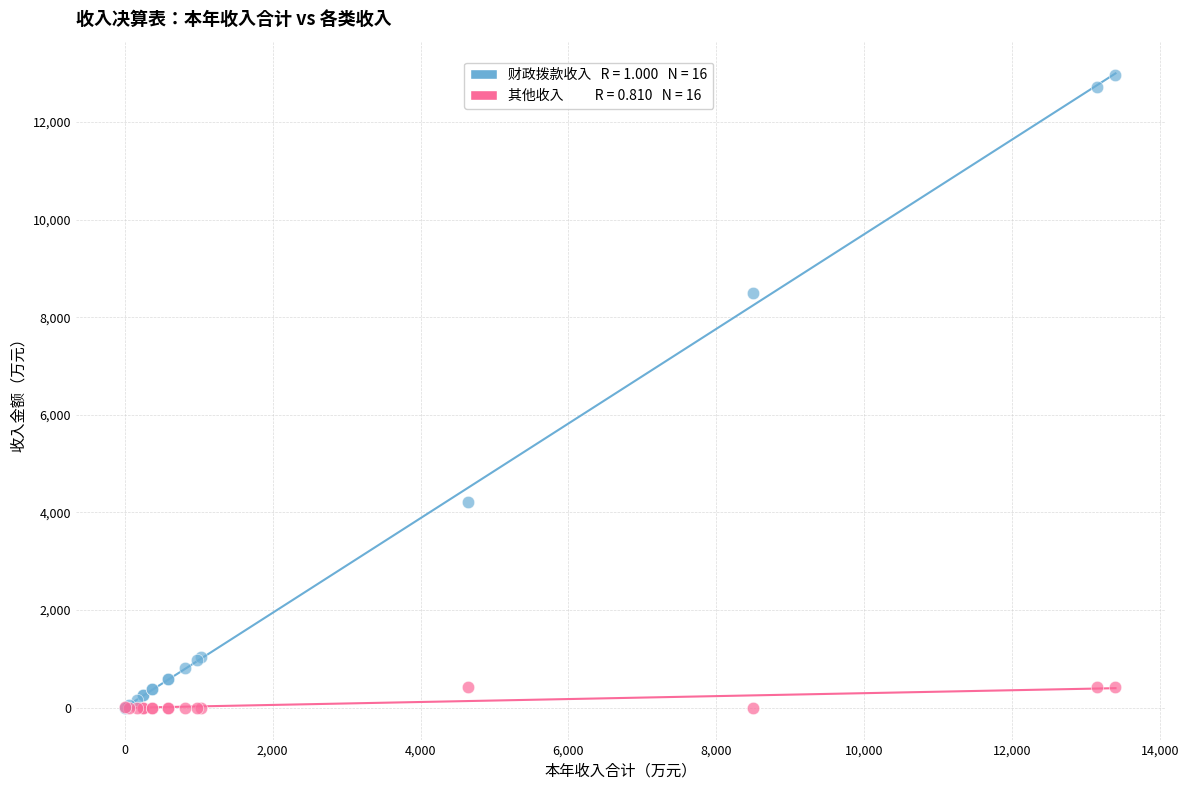

Across all series, what Y value is closest to 6484?

8499.5